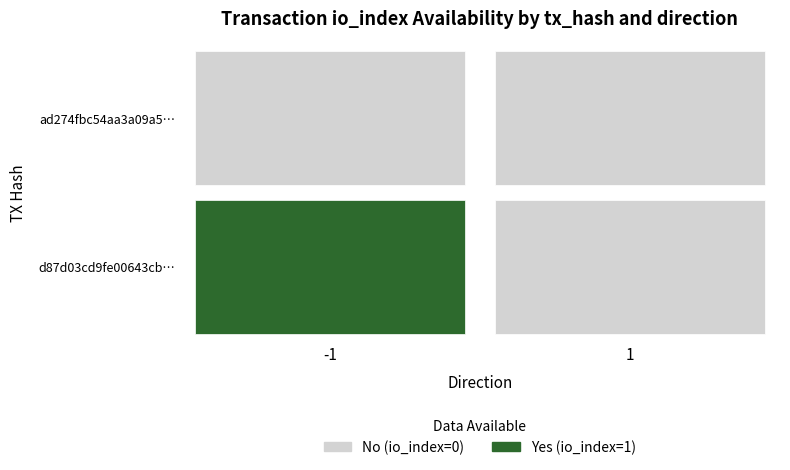

How many distinct data groups are displayed?

2